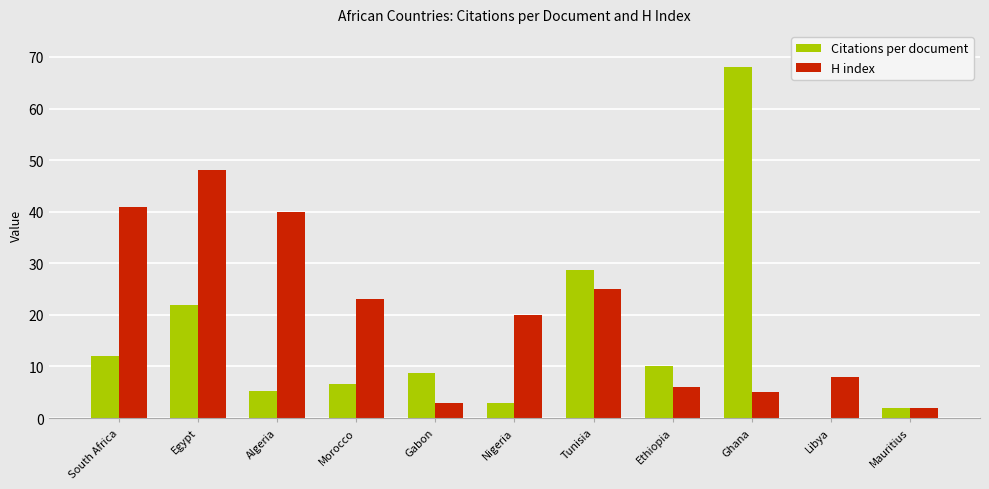

What is the total value across all series at Tunisia?

53.7